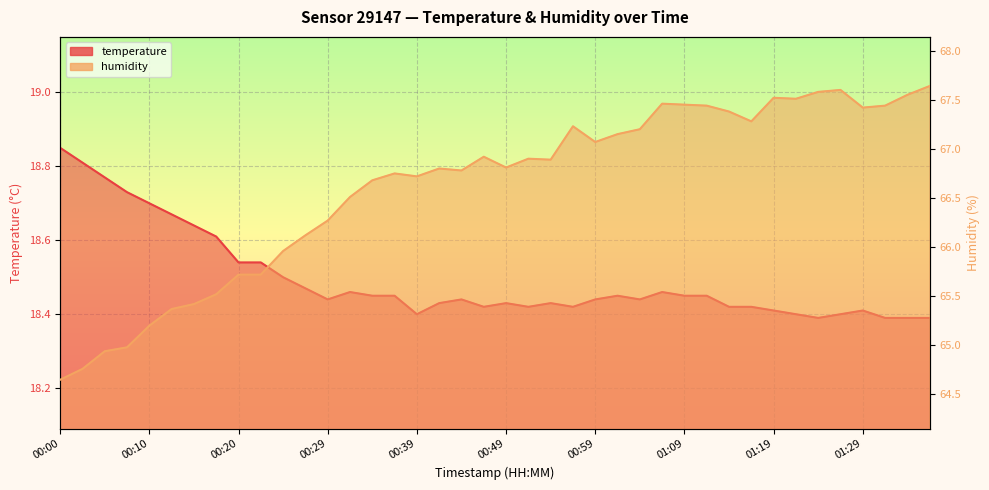

What is the smallest value displayed?

18.4